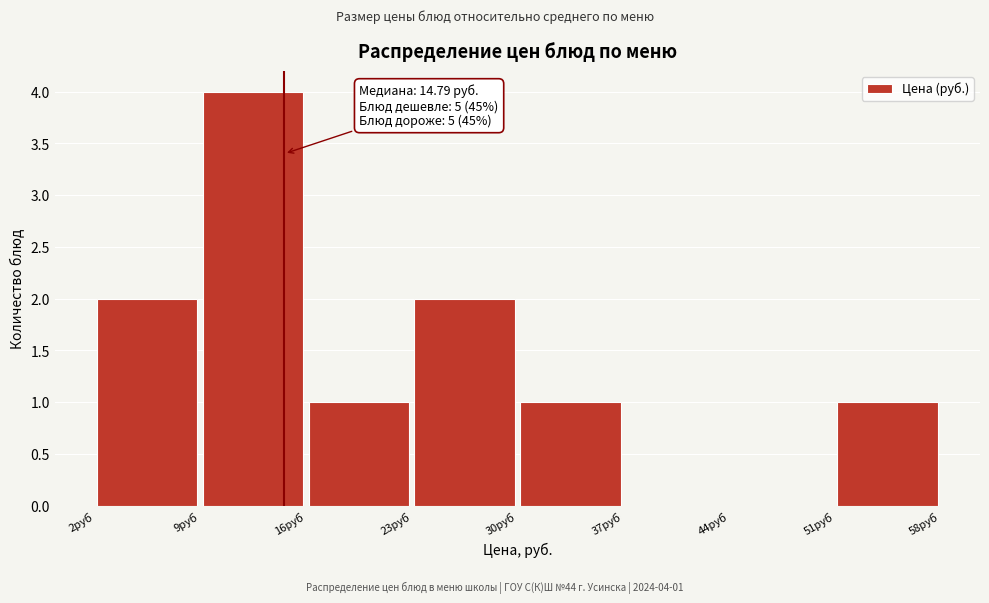

Over which range of the x-axis is the bar tallest?

9 to 16